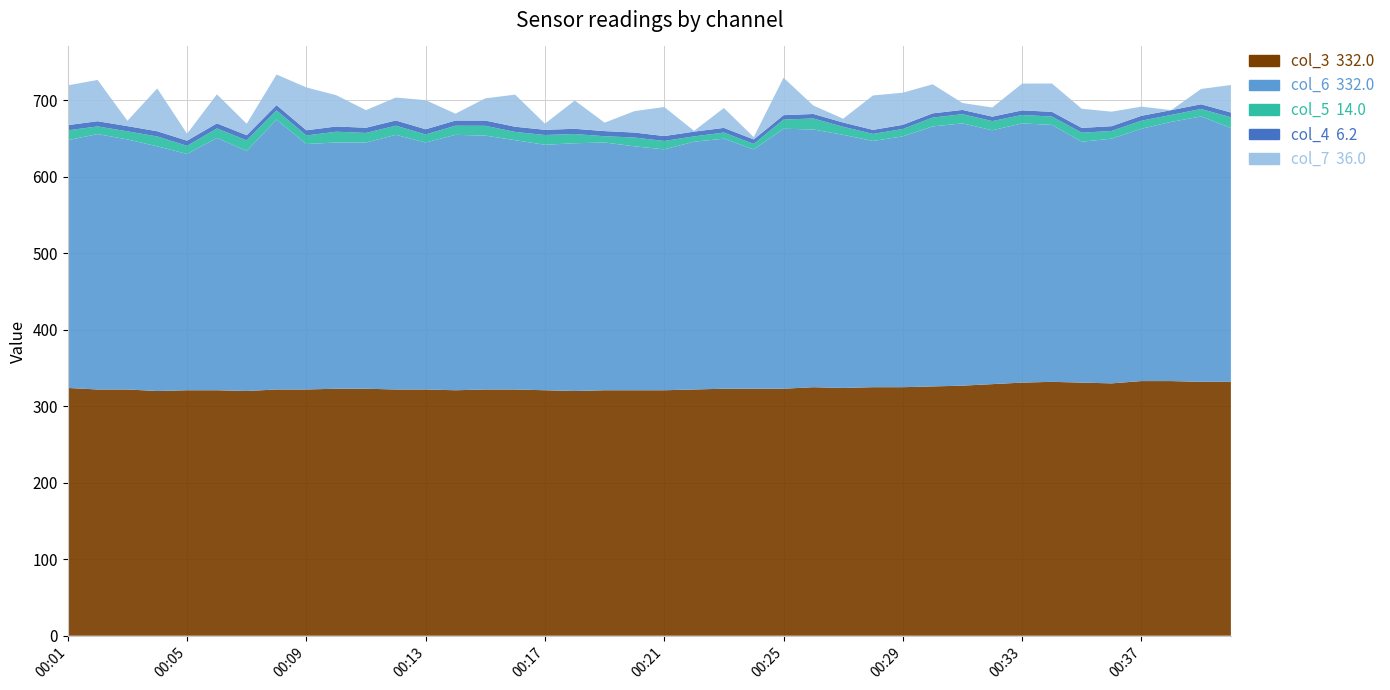

Reading left to right, list all the values displayed in this chart.

col_3: 00:01=324.0	00:02=322.0	00:03=322.0	00:04=320.0	00:05=321.0	00:06=321.0	00:07=320.0	00:08=322.0	00:09=322.0	00:10=323.0	00:11=323.0	00:12=322.0	00:13=322.0	00:14=321.0	00:15=322.0	00:16=322.0	00:17=321.0	00:18=320.0	00:19=321.0	00:20=321.0	00:21=321.0	00:22=322.0	00:23=323.0	00:24=323.0	00:25=323.0	00:26=325.0	00:27=324.0	00:28=325.0	00:29=325.0	00:30=326.0	00:31=327.0	00:32=329.0	00:33=331.0	00:34=332.0	00:35=331.0	00:36=330.0	00:37=333.0	00:38=333.0	00:39=332.0	00:40=332.0
col_4: 00:01=6.8	00:02=6.8	00:03=6.8	00:04=6.8	00:05=6.8	00:06=6.6	00:07=6.7	00:08=6.9	00:09=6.8	00:10=6.8	00:11=6.8	00:12=6.8	00:13=6.8	00:14=6.8	00:15=6.9	00:16=6.8	00:17=6.8	00:18=6.8	00:19=6.7	00:20=6.5	00:21=6.4	00:22=6.2	00:23=6.1	00:24=5.9	00:25=5.7	00:26=5.9	00:27=5.6	00:28=5.3	00:29=5.4	00:30=5.5	00:31=5.6	00:32=5.8	00:33=6.0	00:34=6.2	00:35=6.3	00:36=6.2	00:37=6.4	00:38=6.2	00:39=6.2	00:40=6.2
col_5: 00:01=12.9	00:02=10.0	00:03=10.6	00:04=12.9	00:05=10.6	00:06=12.4	00:07=13.8	00:08=12.0	00:09=11.2	00:10=14.1	00:11=12.5	00:12=12.0	00:13=10.5	00:14=11.9	00:15=12.8	00:16=10.8	00:17=12.8	00:18=12.1	00:19=8.2	00:20=11.5	00:21=11.0	00:22=7.0	00:23=8.0	00:24=7.1	00:25=12.0	00:26=14.4	00:27=10.5	00:28=9.2	00:29=9.7	00:30=11.6	00:31=12.0	00:32=12.0	00:33=11.0	00:34=10.9	00:35=11.8	00:36=10.1	00:37=10.5	00:38=9.1	00:39=9.8	00:40=14.0
col_6: 00:01=324.0	00:02=334.0	00:03=327.0	00:04=320.0	00:05=309.0	00:06=330.0	00:07=314.0	00:08=353.0	00:09=321.0	00:10=322.0	00:11=322.0	00:12=333.0	00:13=323.0	00:14=334.0	00:15=332.0	00:16=326.0	00:17=321.0	00:18=324.0	00:19=324.0	00:20=319.0	00:21=315.0	00:22=324.0	00:23=327.0	00:24=313.0	00:25=340.0	00:26=337.0	00:27=331.0	00:28=322.0	00:29=328.0	00:30=340.0	00:31=343.0	00:32=332.0	00:33=339.0	00:34=336.0	00:35=315.0	00:36=320.0	00:37=330.0	00:38=339.0	00:39=347.0	00:40=332.0
col_7: 00:01=52.0	00:02=54.0	00:03=7.0	00:04=56.0	00:05=9.0	00:06=38.0	00:07=15.0	00:08=40.0	00:09=56.0	00:10=41.0	00:11=23.0	00:12=30.0	00:13=38.0	00:14=9.0	00:15=29.0	00:16=42.0	00:17=8.0	00:18=37.0	00:19=11.0	00:20=28.0	00:21=38.0	00:22=1.0	00:23=26.0	00:24=3.0	00:25=49.0	00:26=11.0	00:27=5.0	00:28=45.0	00:29=42.0	00:30=38.0	00:31=9.0	00:32=12.0	00:33=35.0	00:34=37.0	00:35=25.0	00:36=19.0	00:37=12.0	00:38=0.0	00:39=20.0	00:40=36.0